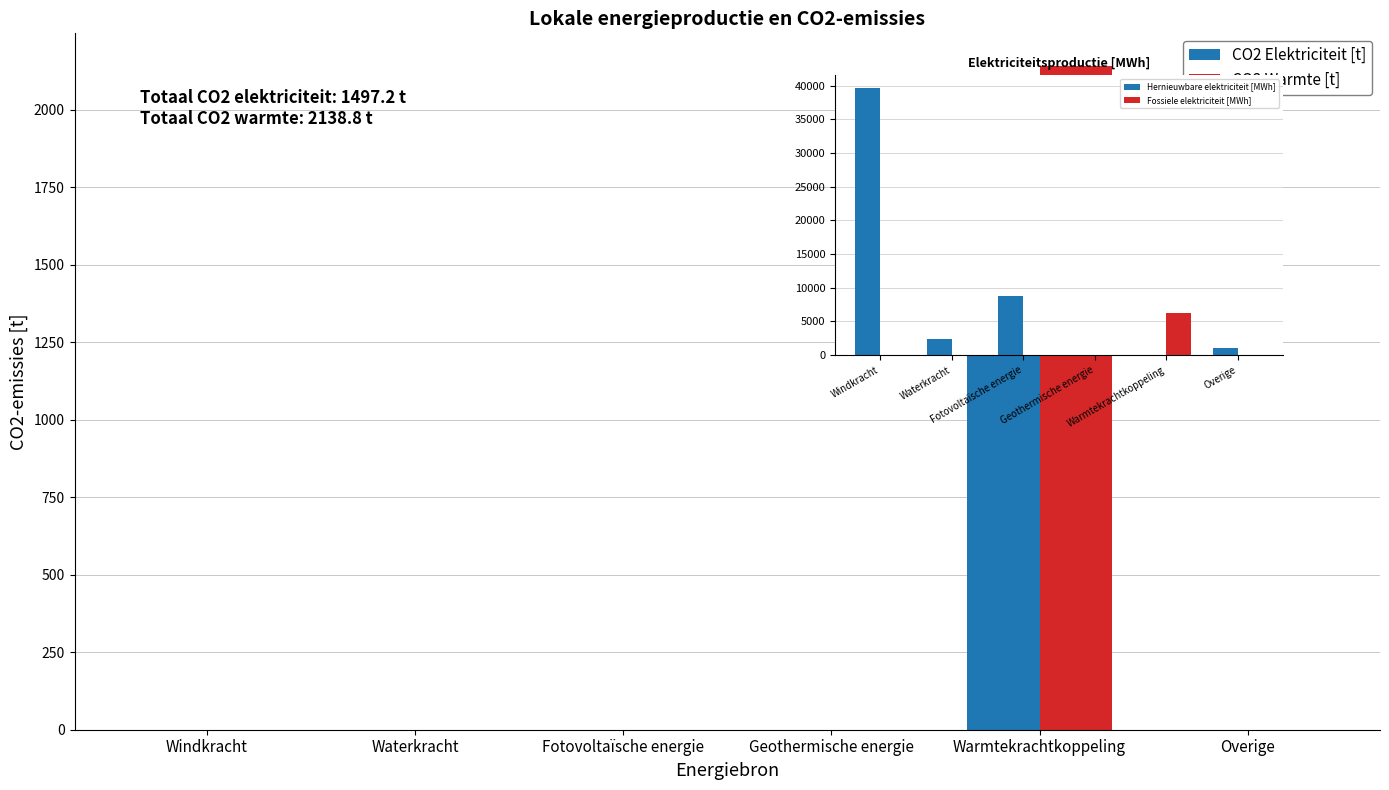

What is the average value of the Fossiele elektriciteit [MWh] series?

1050.0